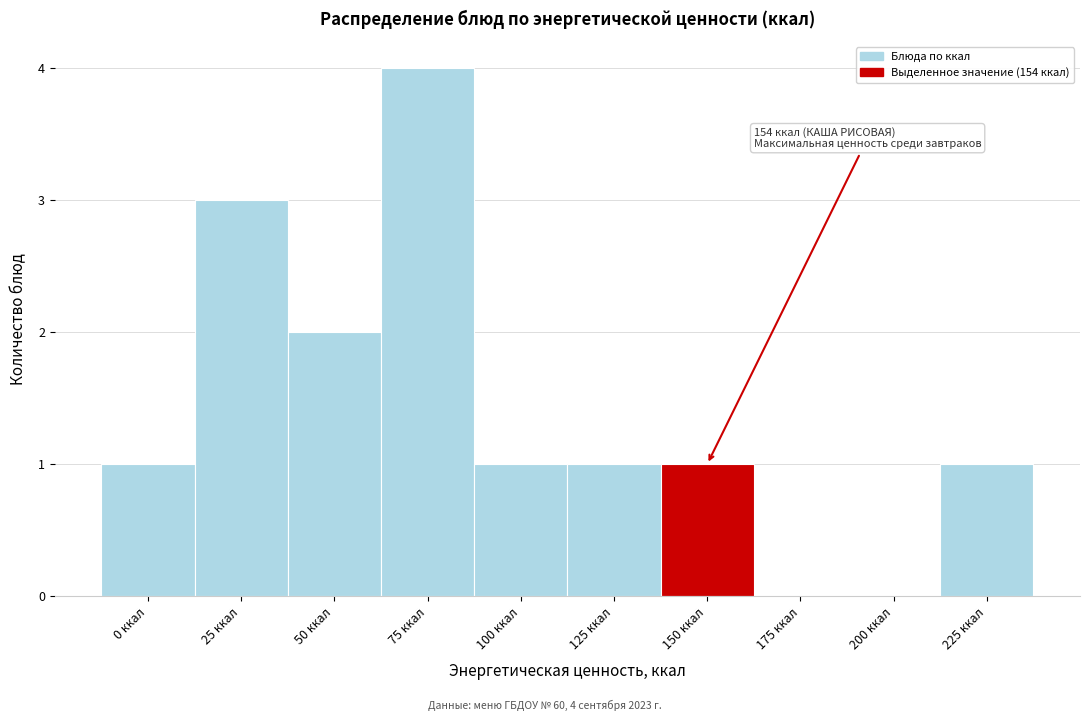

Reading left to right, list all the values displayed in this chart.

0 ккал=1	25 ккал=3	50 ккал=2	75 ккал=4	100 ккал=1	125 ккал=1	150 ккал=1	175 ккал=0	200 ккал=0	225 ккал=1